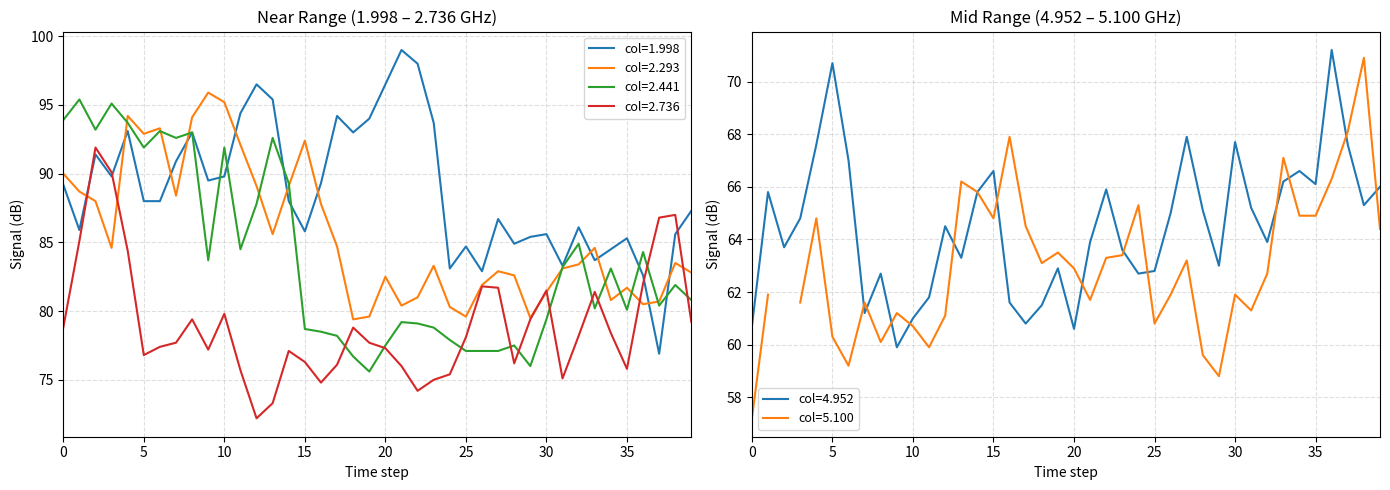

After their last crossing, which series has the higher values: col=1.998 or col=2.736?

col=1.998